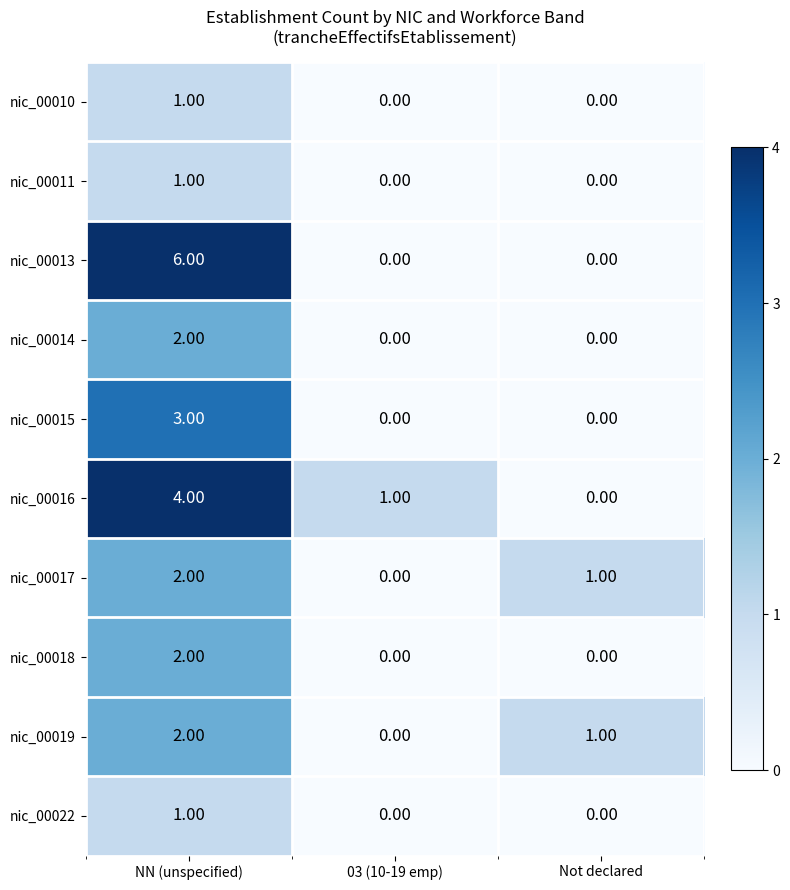

Between NN (unspecified) and Not declared, which series saw the biggest shift?

nic_00013